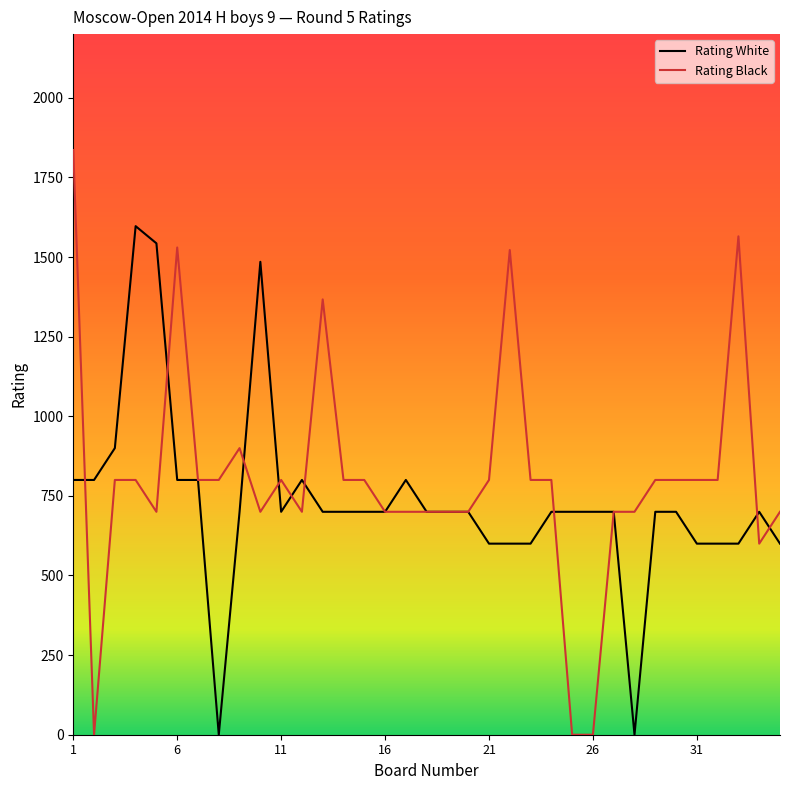

What are all the series names shown in the legend?

Rating White, Rating Black